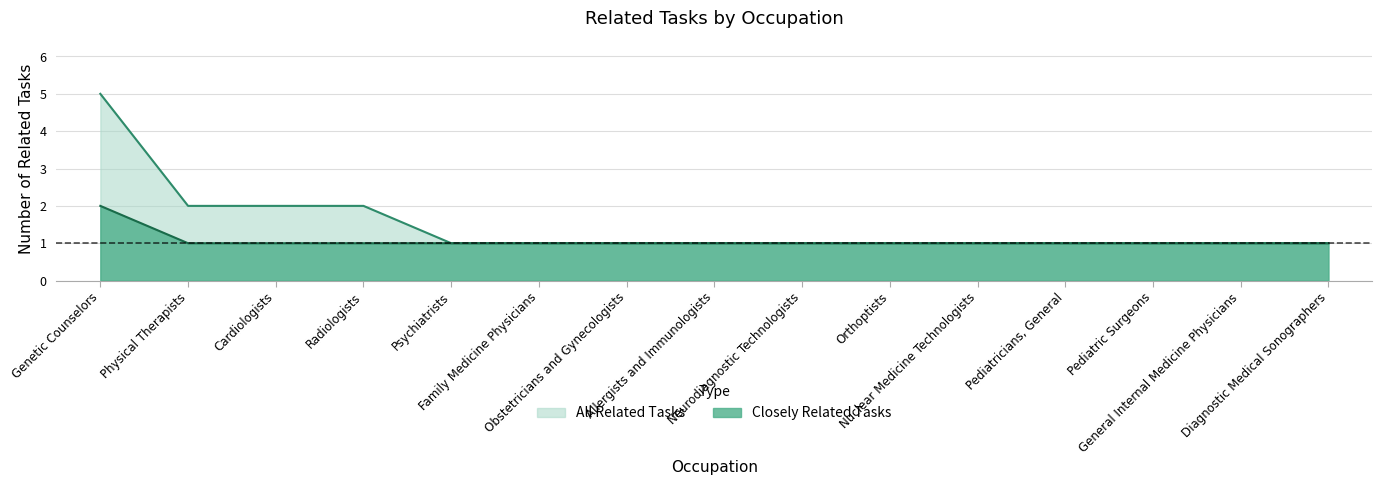

At Diagnostic Medical Sonographers, list the series in order from largest to smallest.

Closely Related Tasks, All Related Tasks